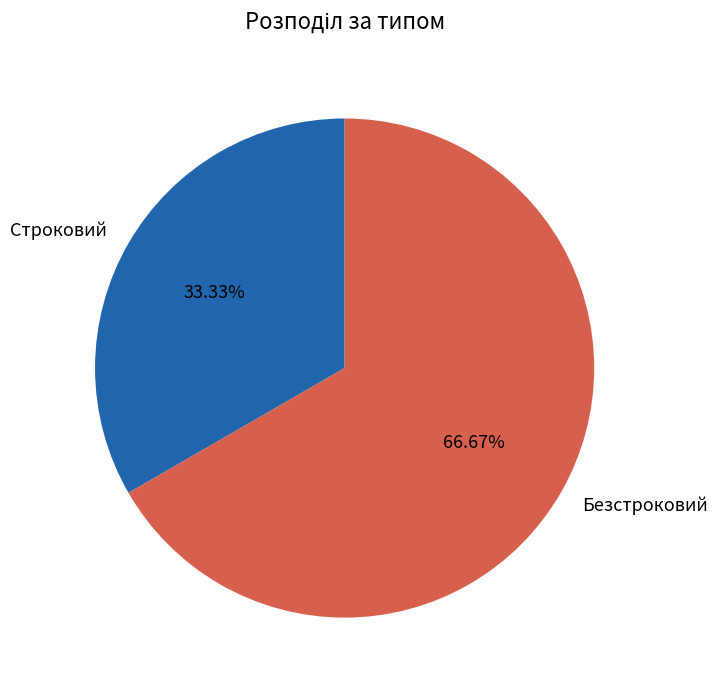

To the nearest percent, what percentage of the pie is Строковий?

33%